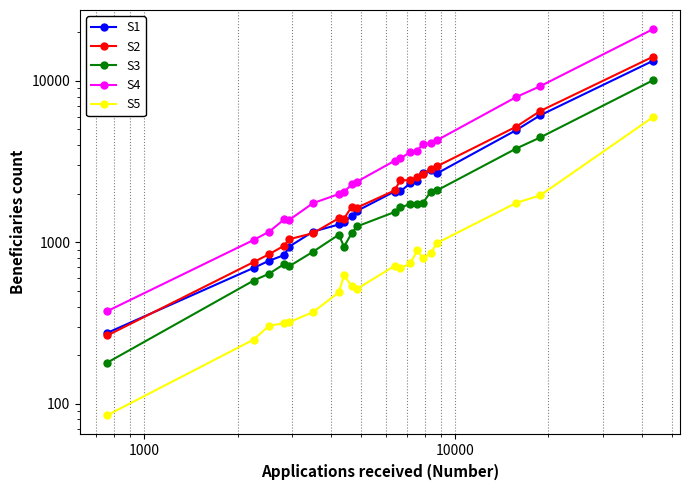

After their last crossing, which series has the higher values: BSG Pregnancy & Baby or BSG Early Learning?

BSG Early Learning